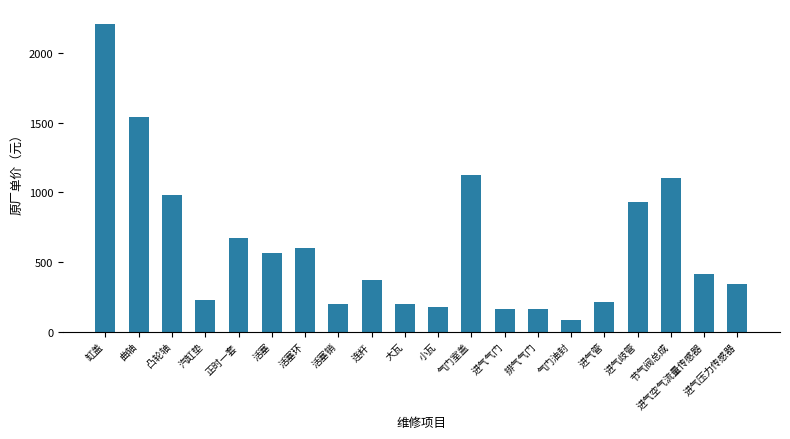

Is it true that the value at 汽缸垫 is 224?

True